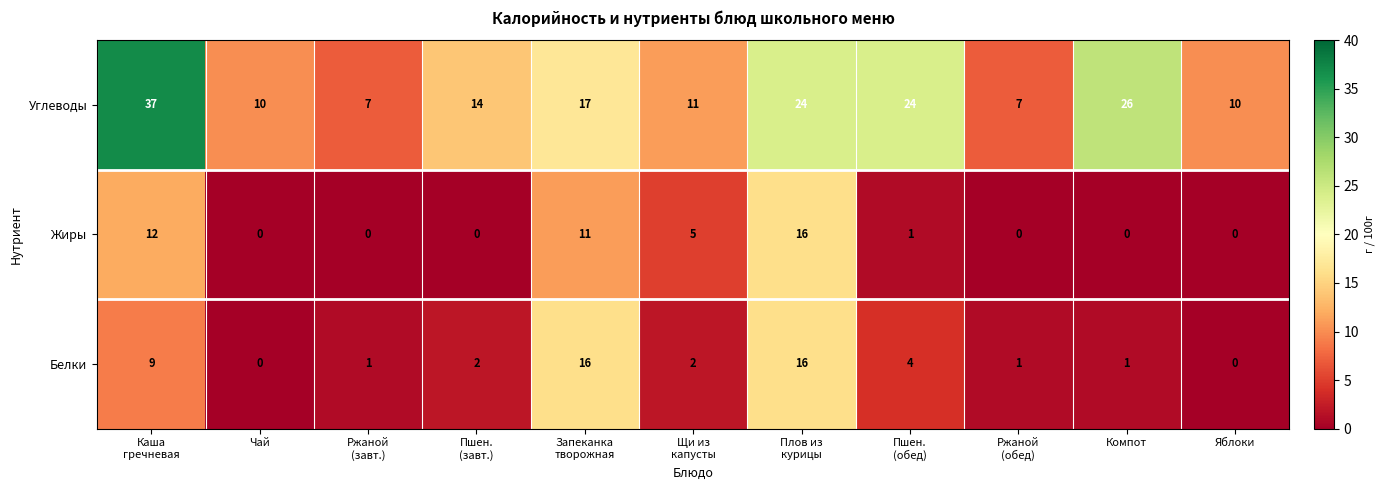

What is the spread (max minus min) of values at Яблоки?

10